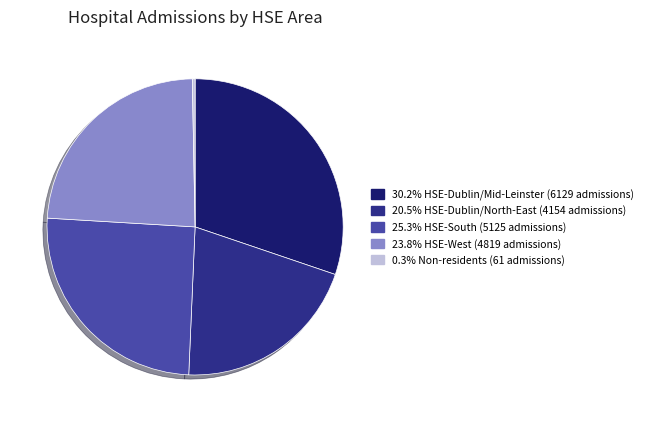

How many segments does this pie chart have?

5